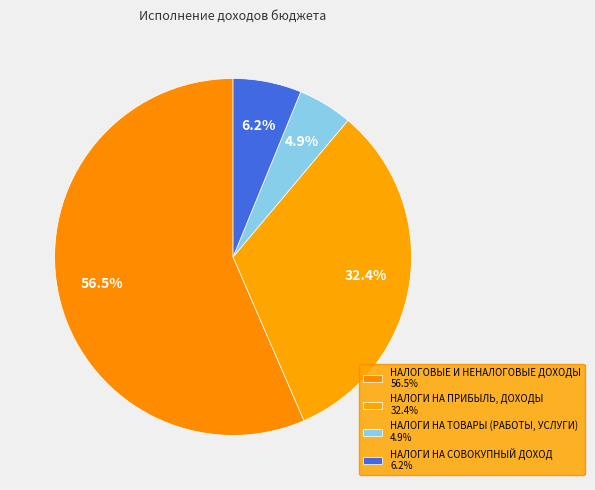

Count the number of slices in the pie.

4